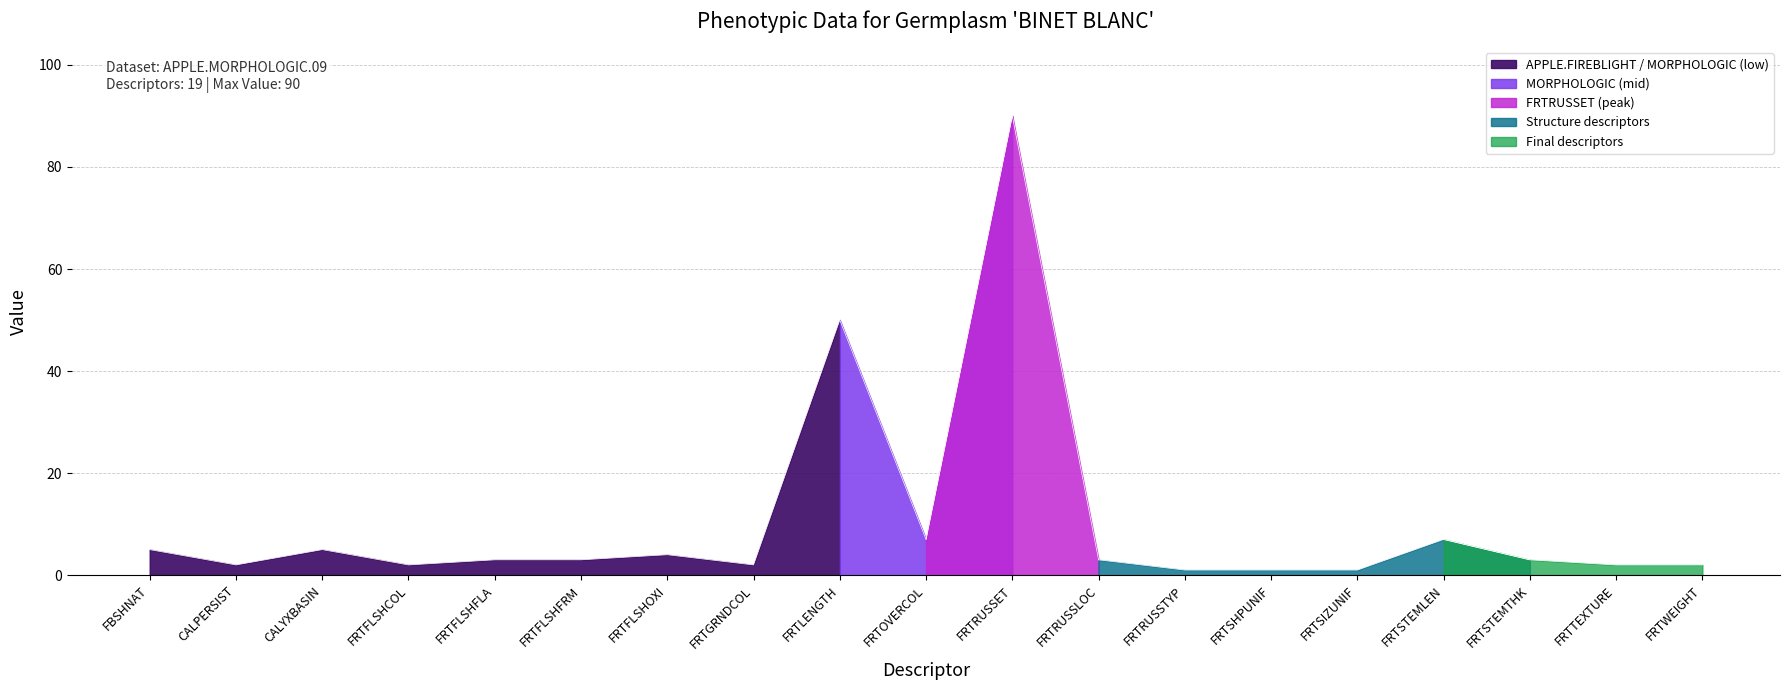

What value does the data have at FRTLENGTH, to the nearest 5?

50